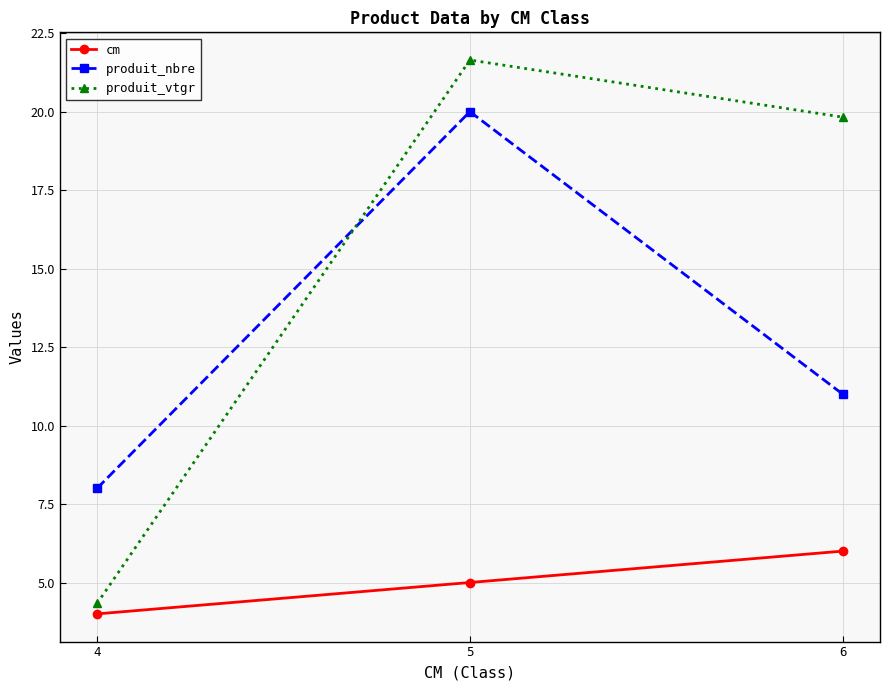

At which category does the chart reach its minimum across all series?

4